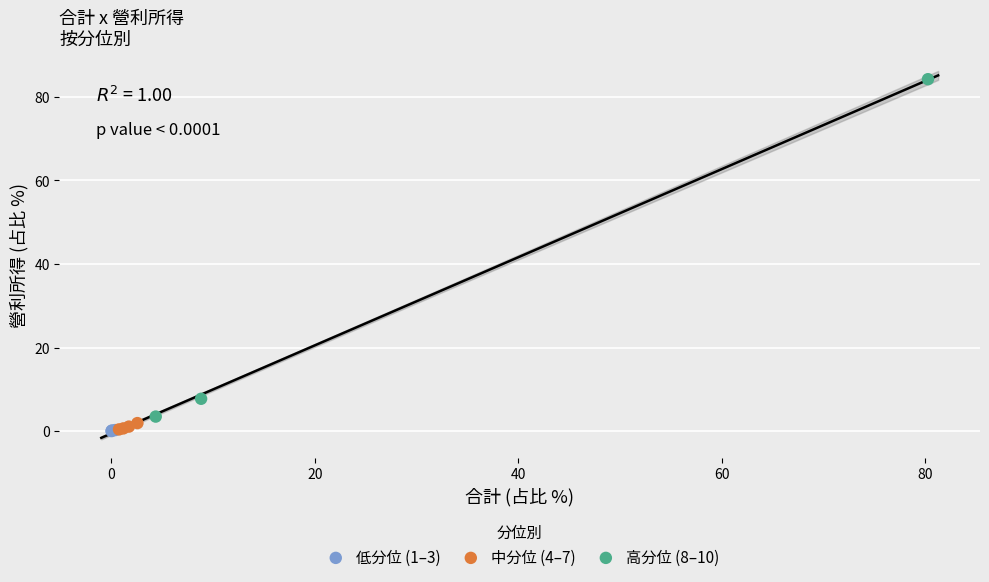

Which series reaches the maximum Y coordinate?

高分位 (8–10)